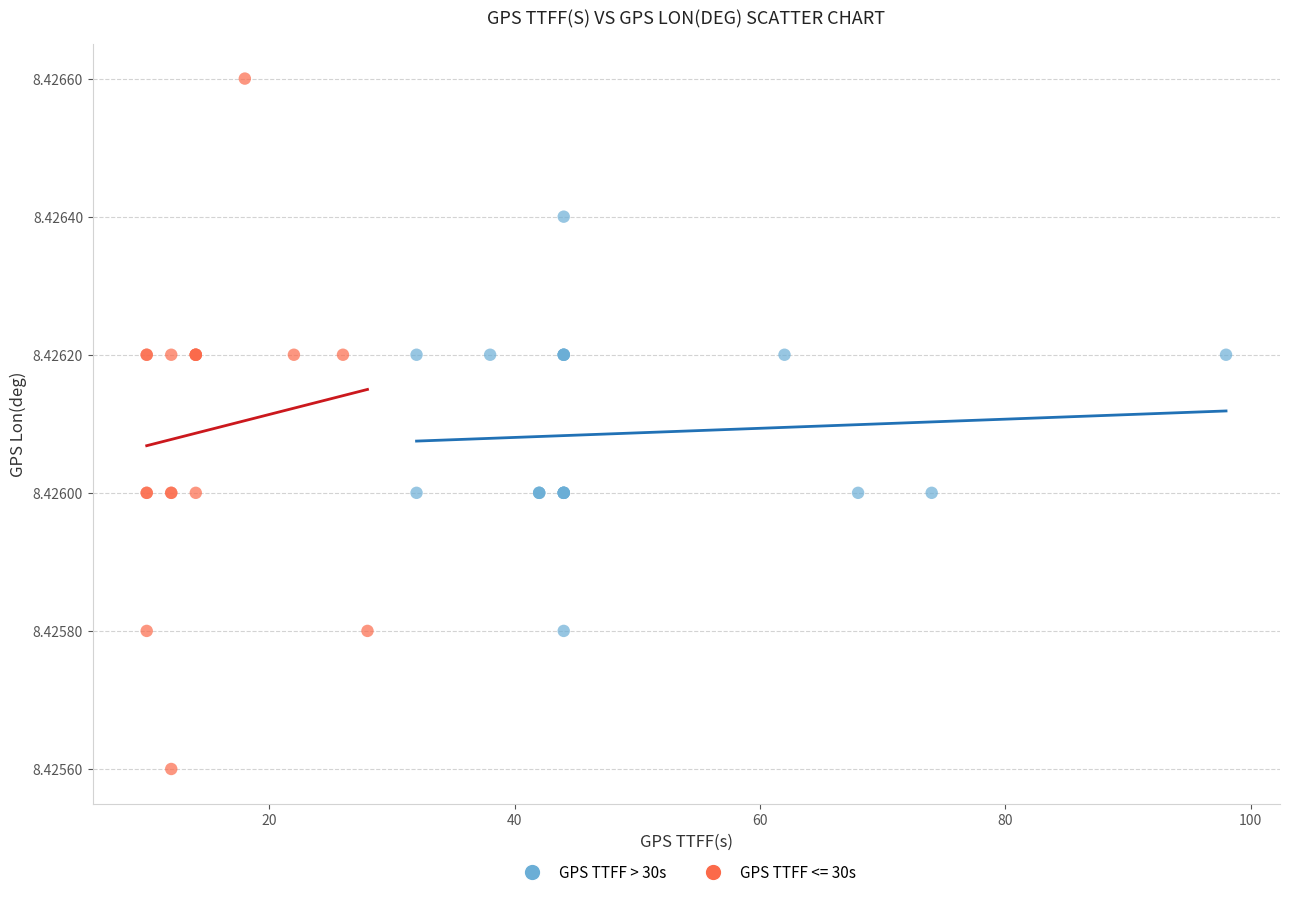

Which series reaches the minimum Y coordinate?

GPS TTFF <= 30s